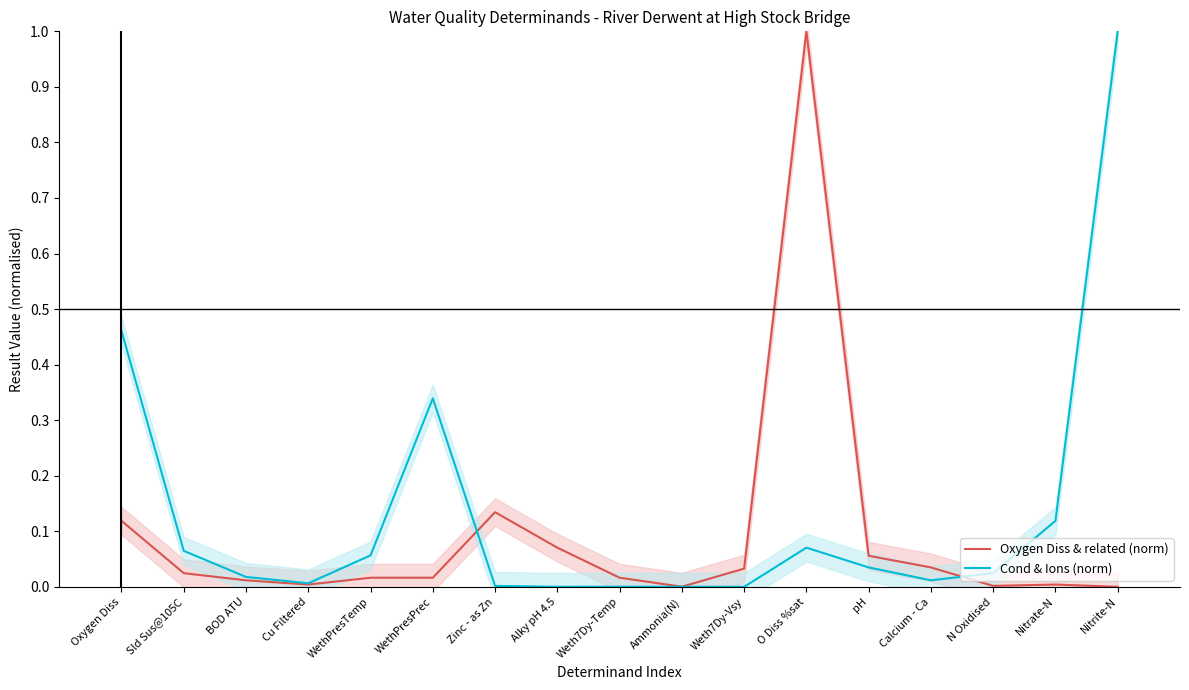

How many series are shown in this chart?

2